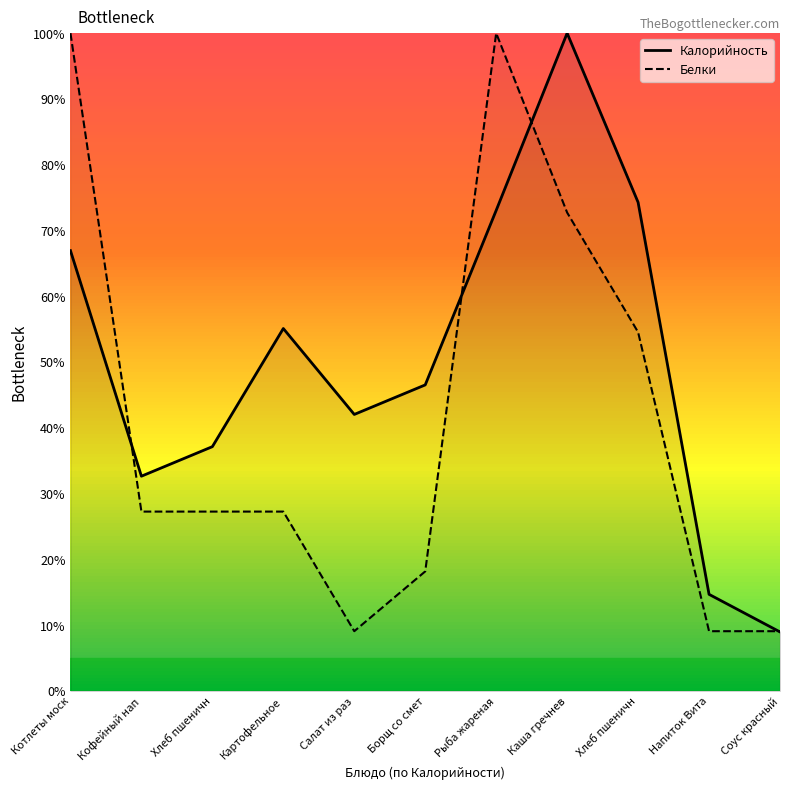

What are all the series names shown in the legend?

Калорийность, Белки